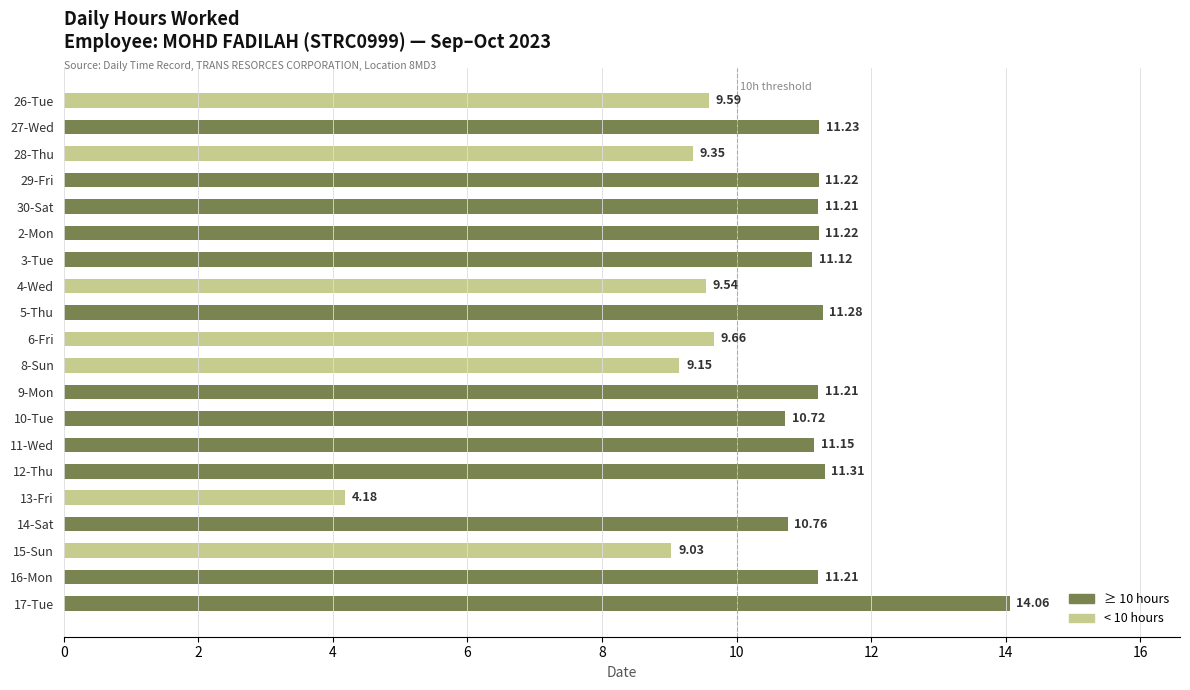

What is the sum of all values?

208.2